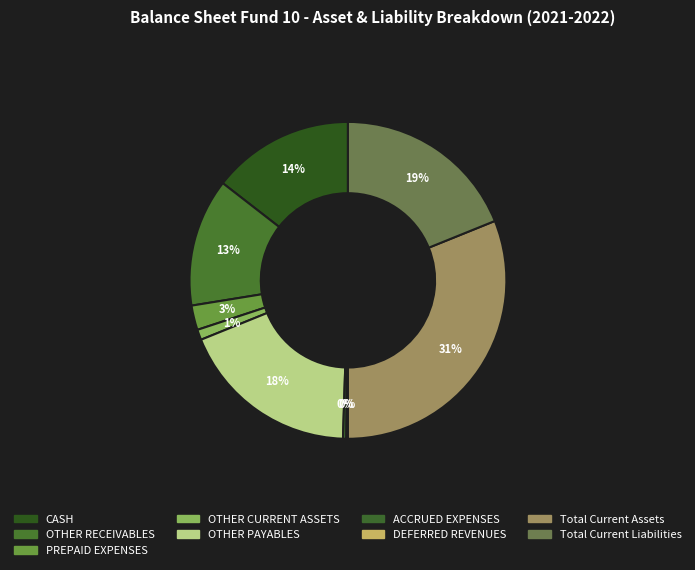

Count the number of slices in the pie.

9